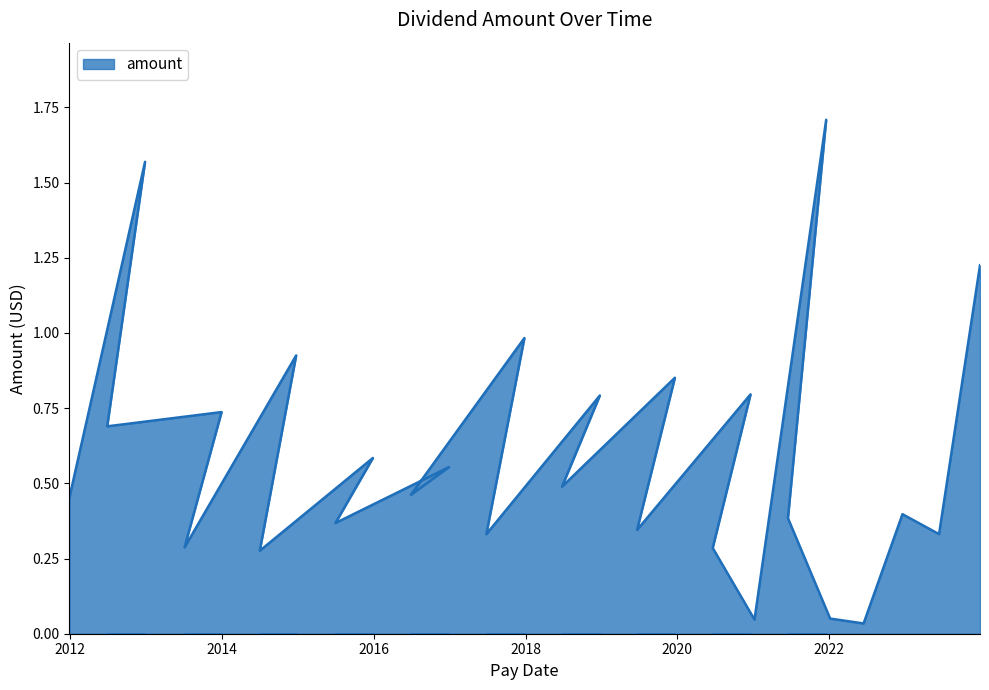

What is the maximum value shown in the chart?

1.7